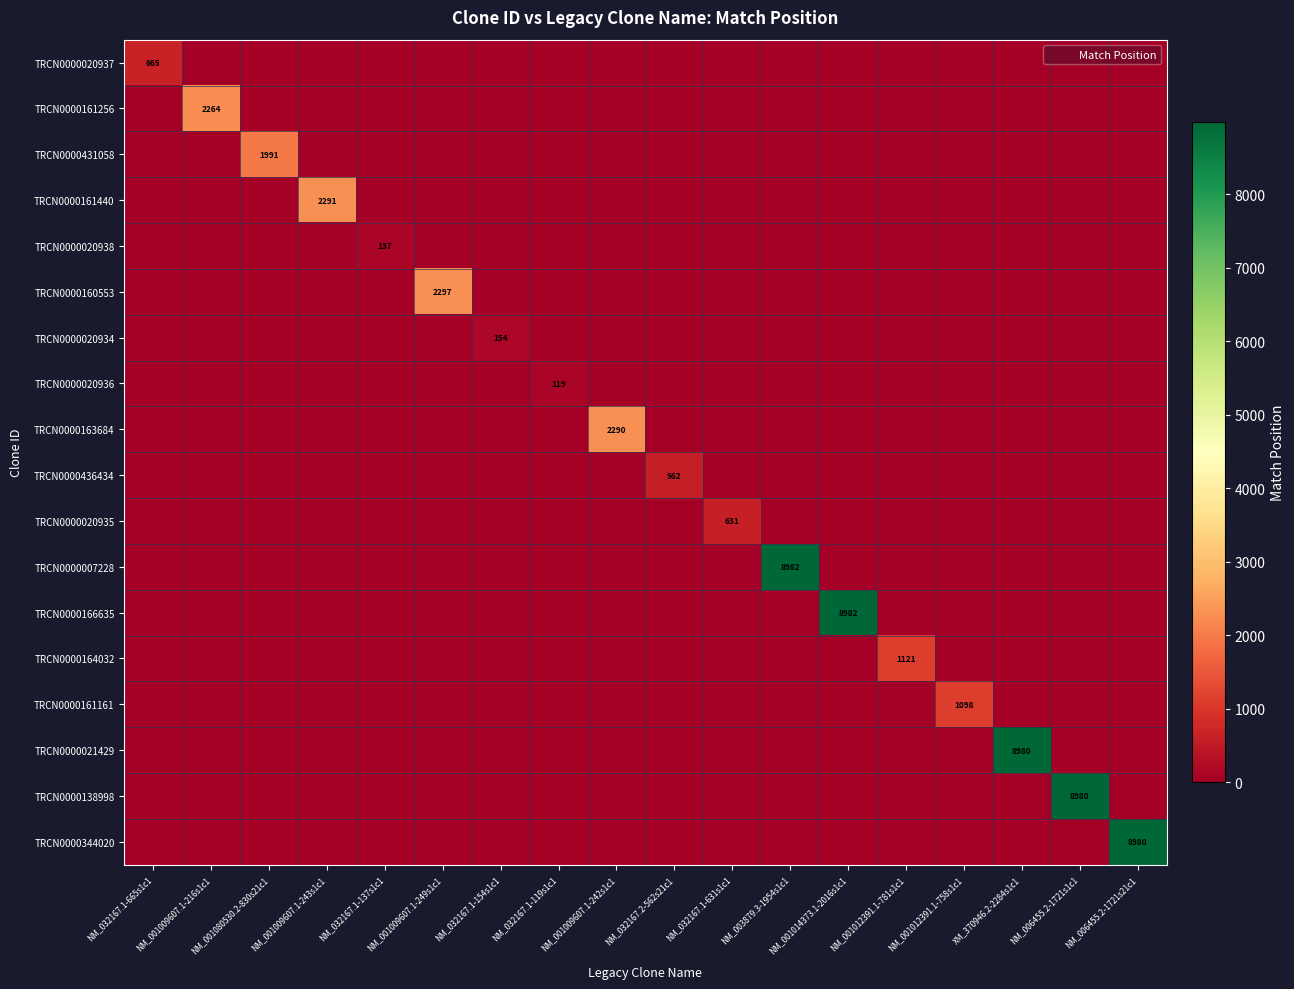

What is the sum of all TRCN0000161440 values?

2291